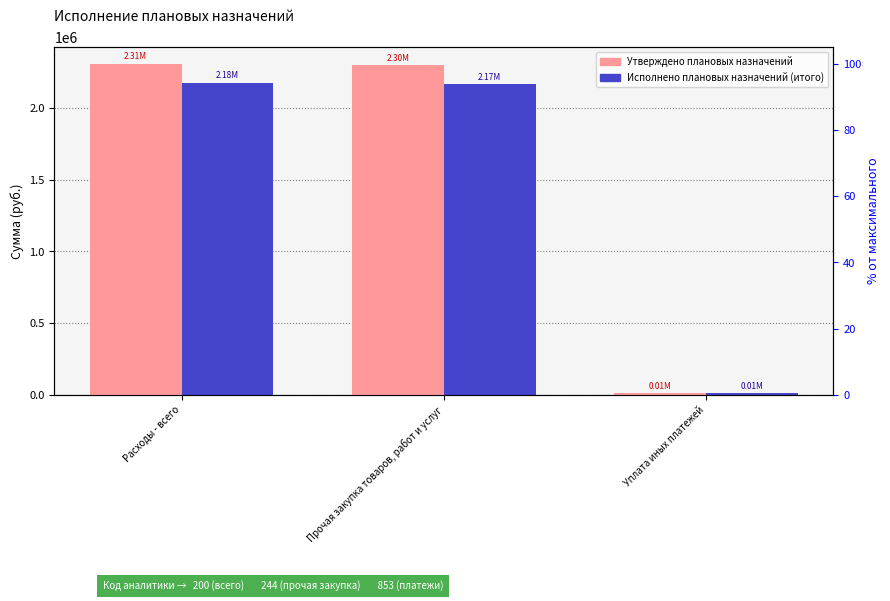

At Прочая закупка товаров, работ и услуг, list the series in order from smallest to largest.

Исполнено плановых назначений (итого), Утверждено плановых назначений